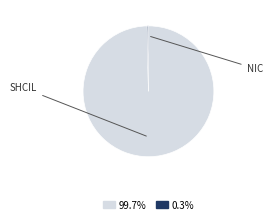

Is there any slice that represents more than half of the pie?

Yes